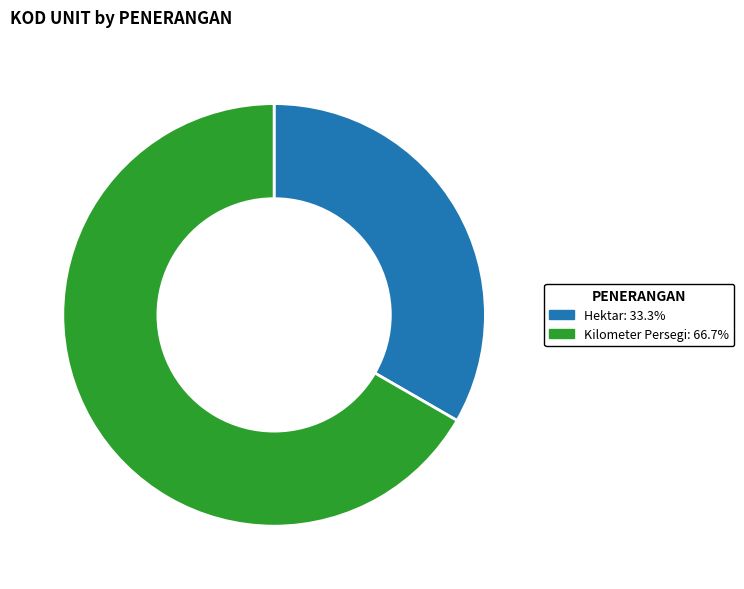

The Kilometer Persegi slice represents 76% of the pie. True or false?

False